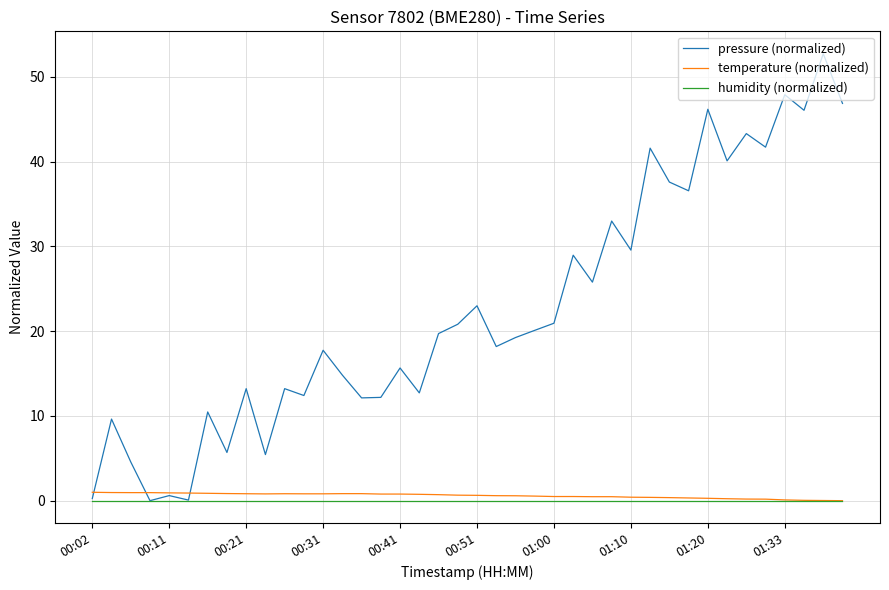

True or false: pressure (normalized) has more than 0 interior local peaks.

True